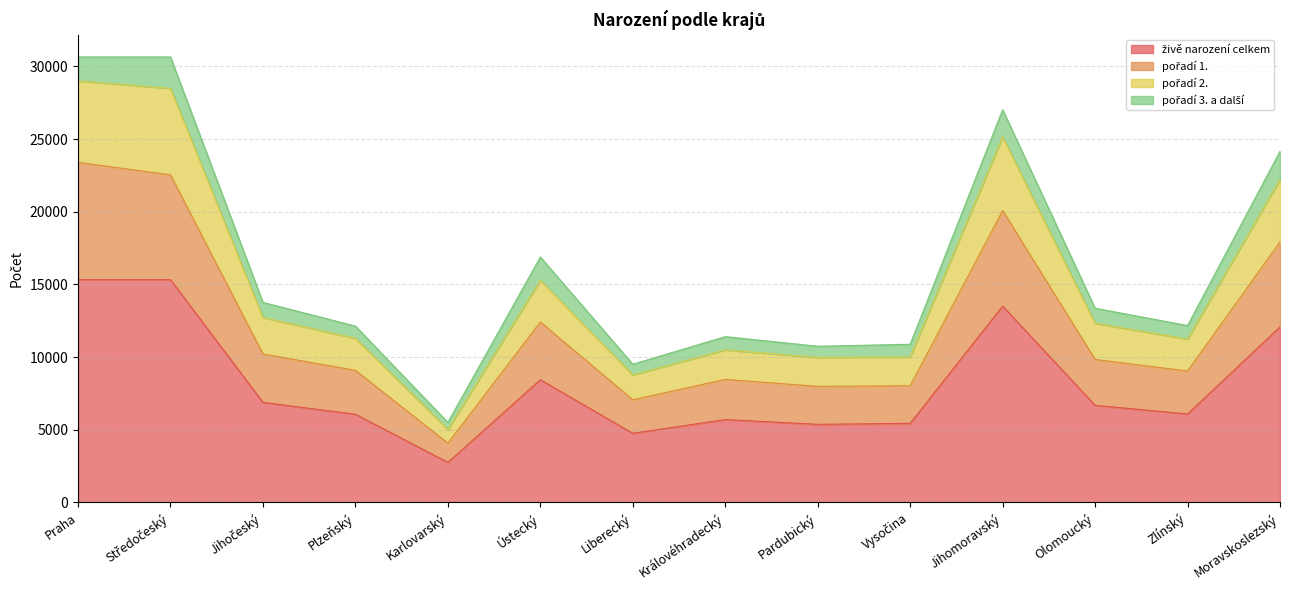

How many data points does each series have?

14